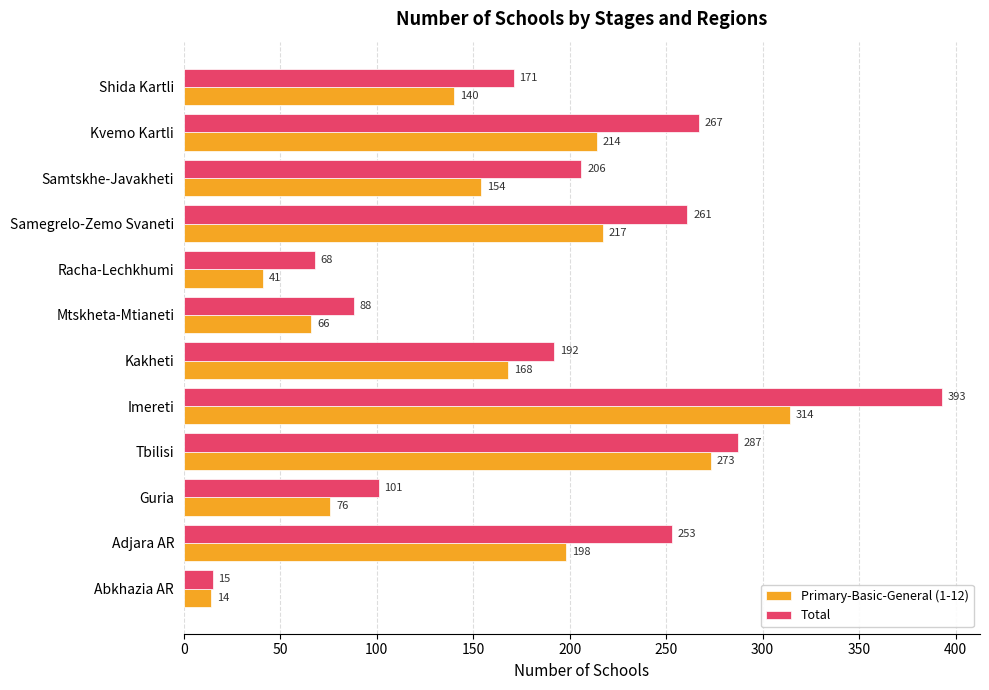

Which series has the largest range (max minus min)?

Total